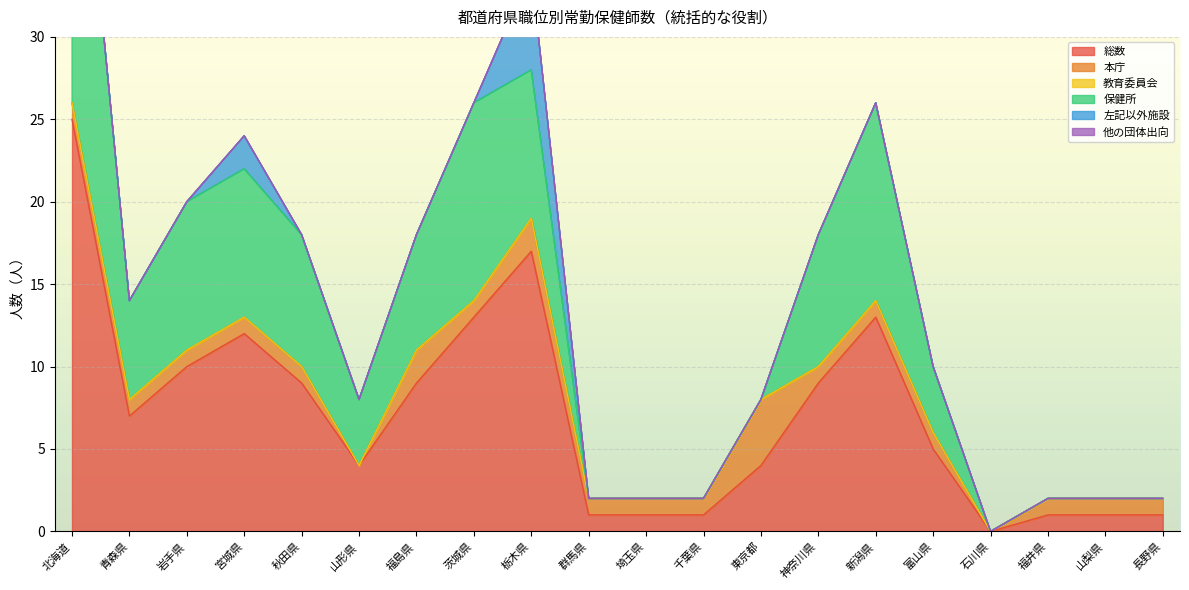

True or false: 総数 has a value of 17 at 栃木県.

True